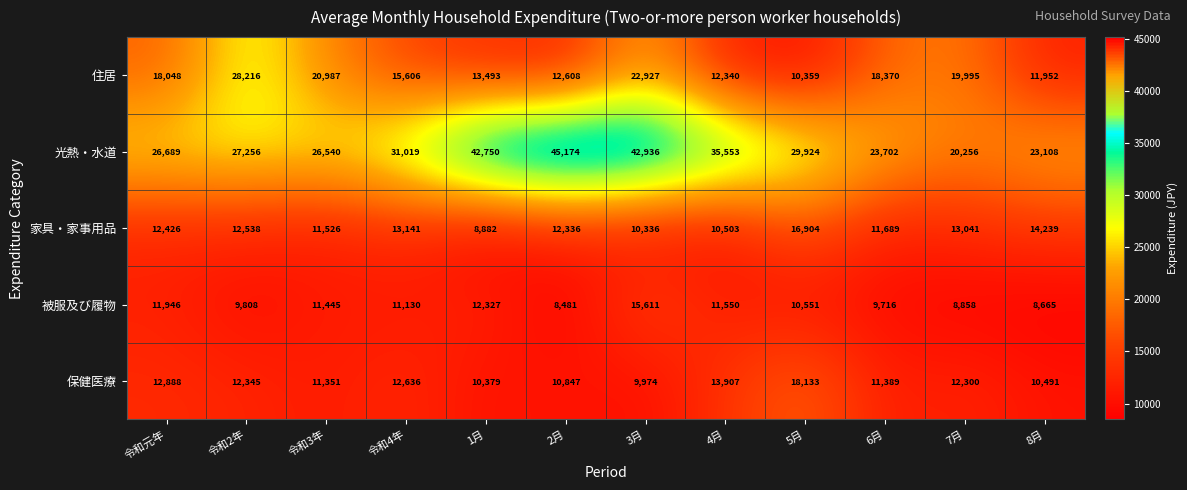

The 家具・家事用品 series shows 11526 at 令和3年. True or false?

True